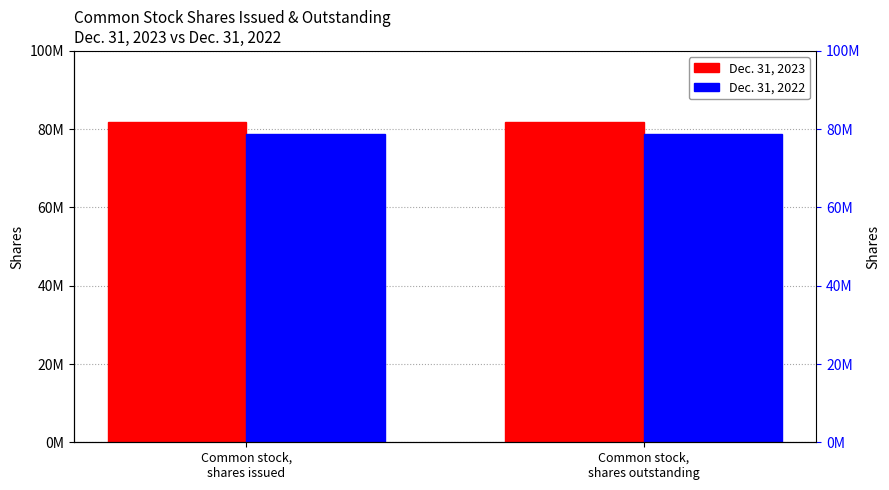

Which label corresponds to the largest value in the chart?

Common stock,
shares issued